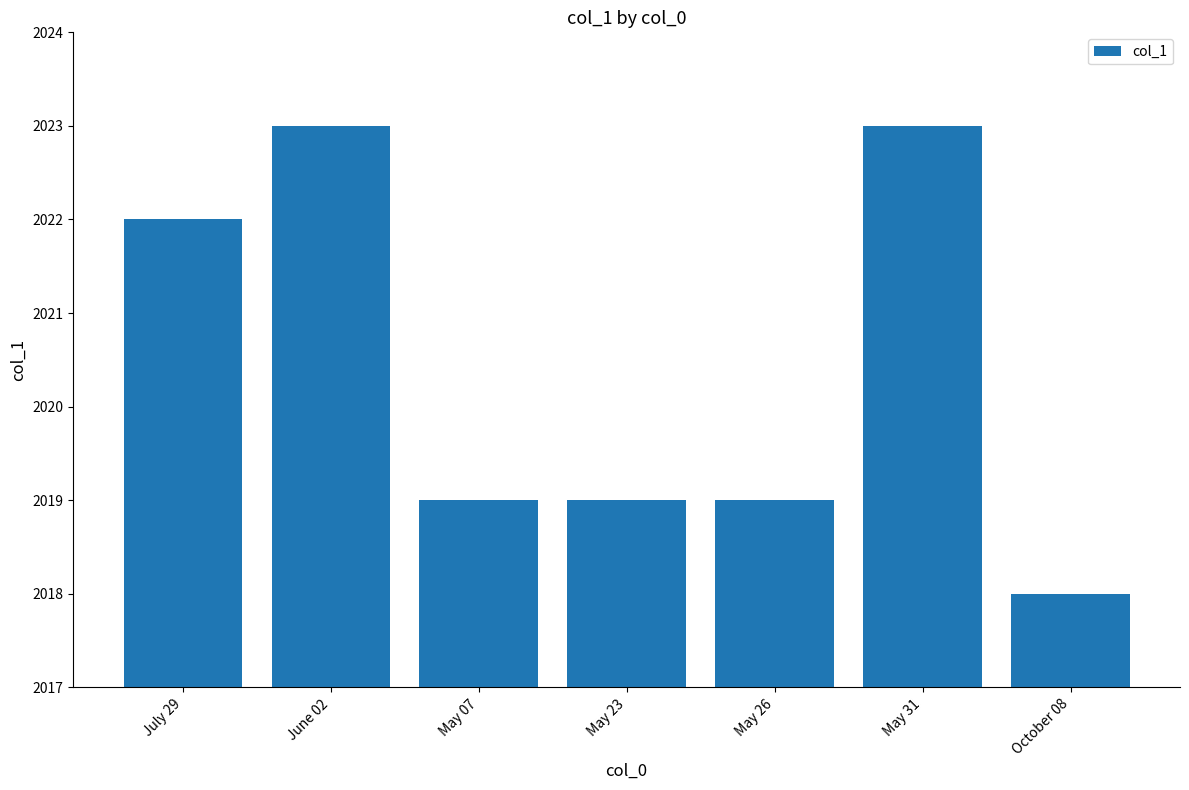

What is the maximum value shown in the chart?

2023